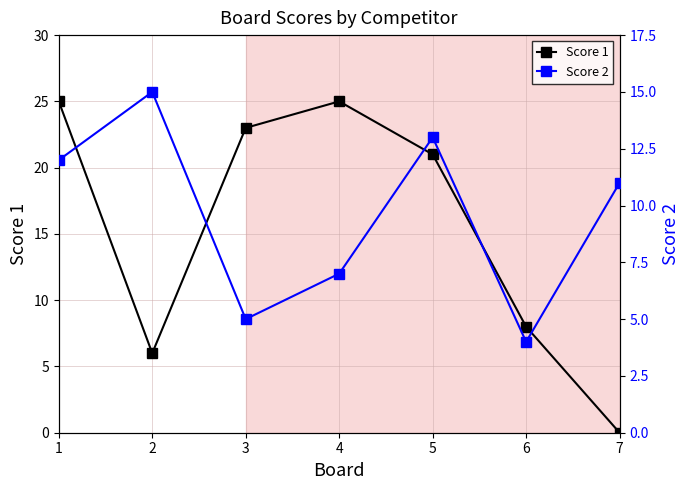

Where is the first local maximum for Score 1?

4